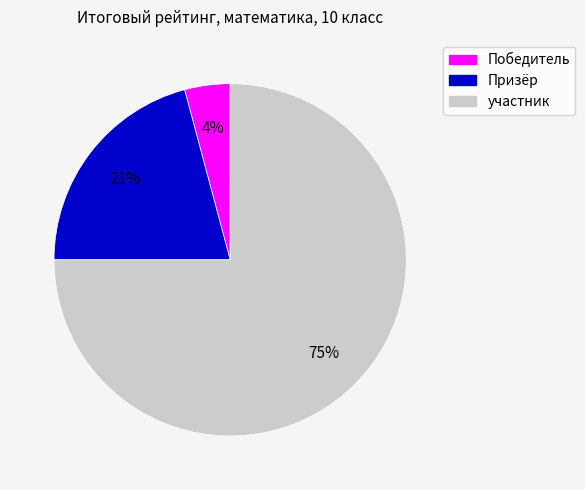

Which slice is the smallest?

Победитель